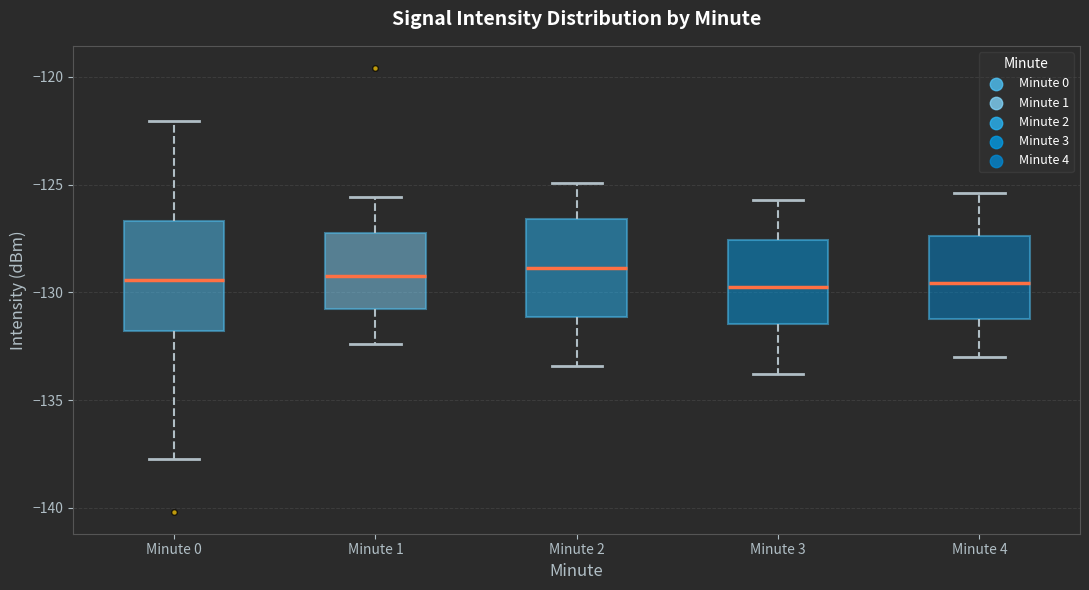

Which box is the tallest, from its lower edge to its upper edge?

Minute 0